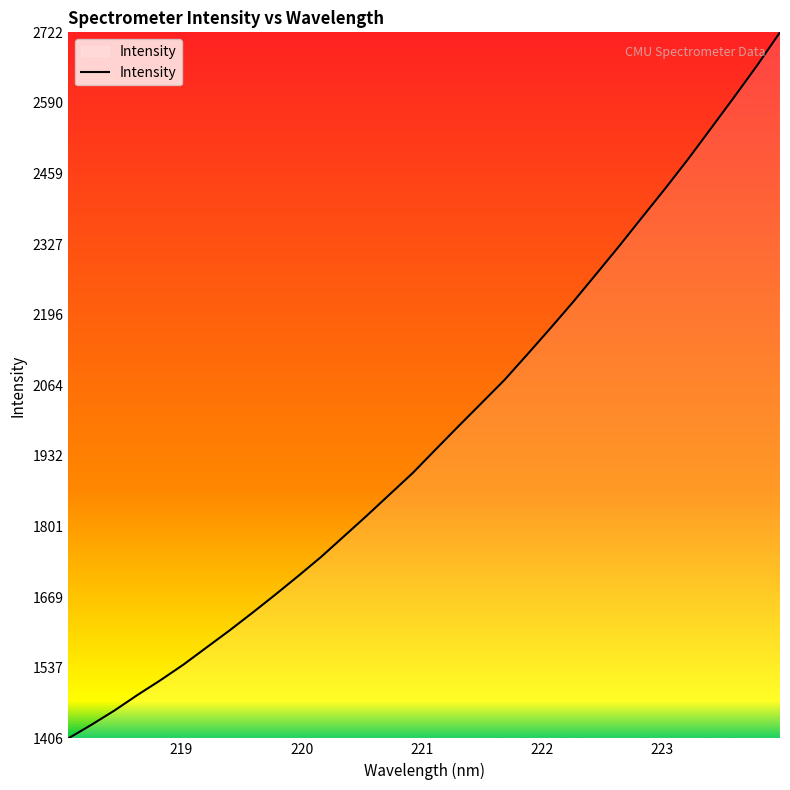

What is the maximum value shown in the chart?

2722.0